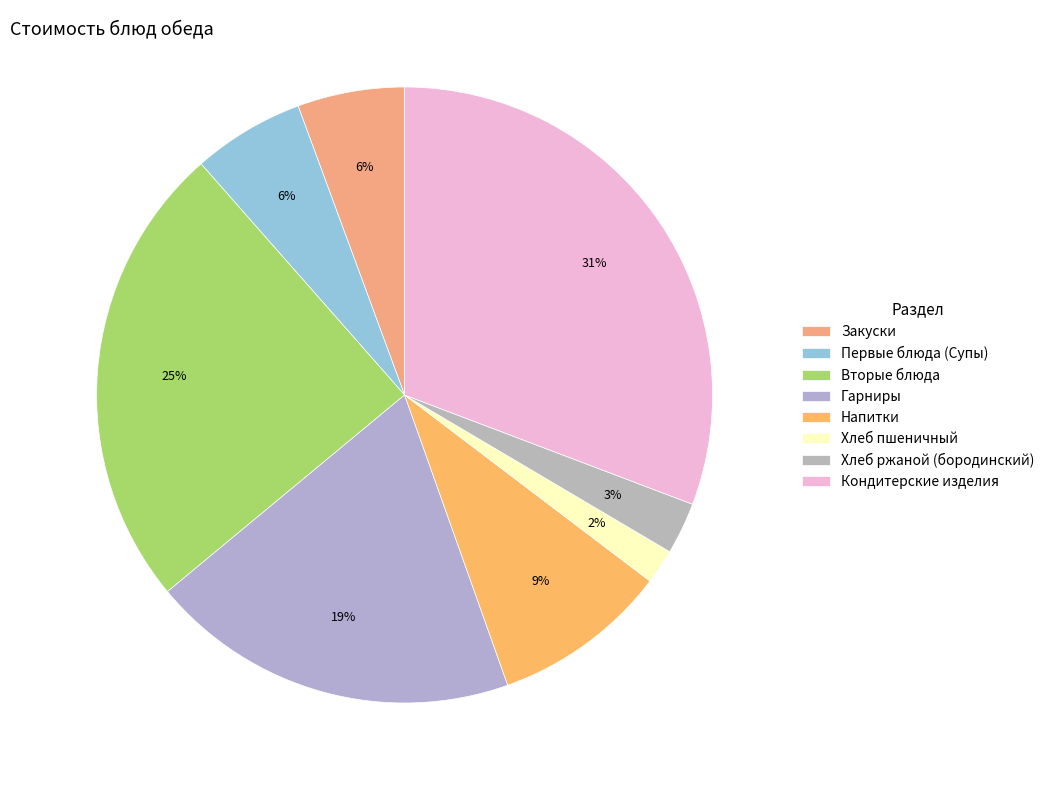

Which category has the smallest portion of the pie?

Хлеб пшеничный